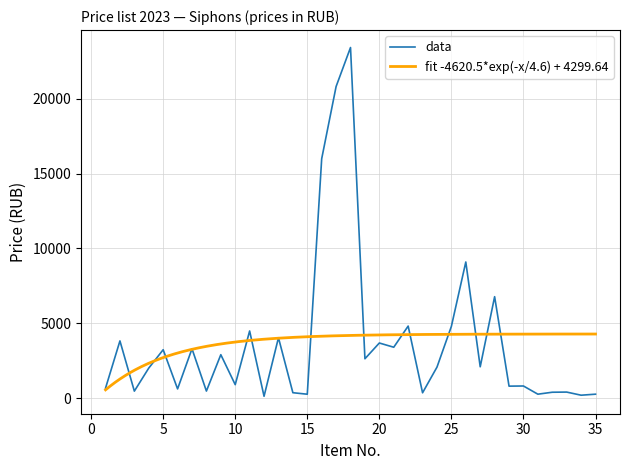

Does the chart have visible grid lines?

Yes